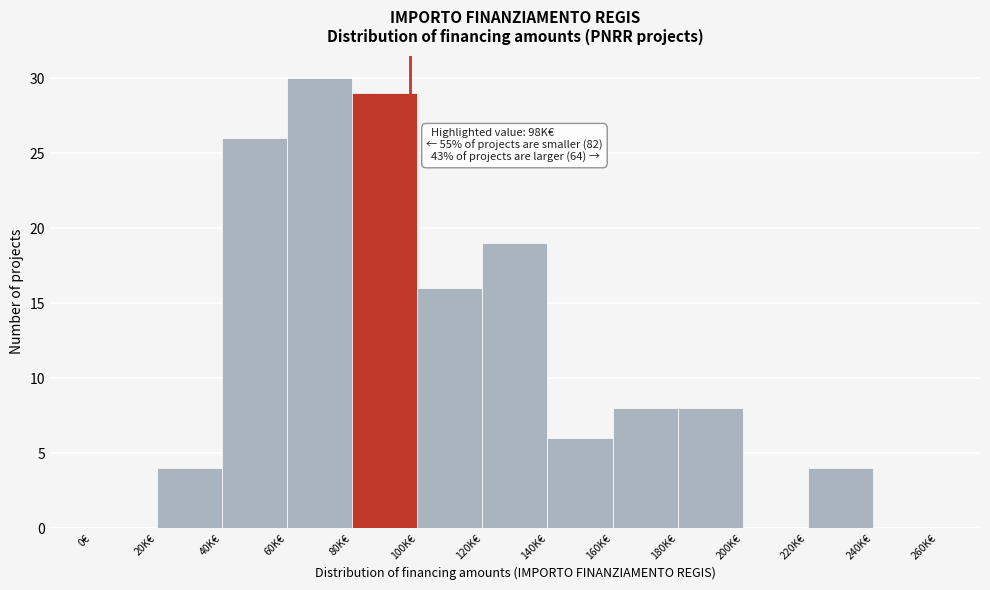

Which has a higher value, 220K€ or 80K€?

80K€